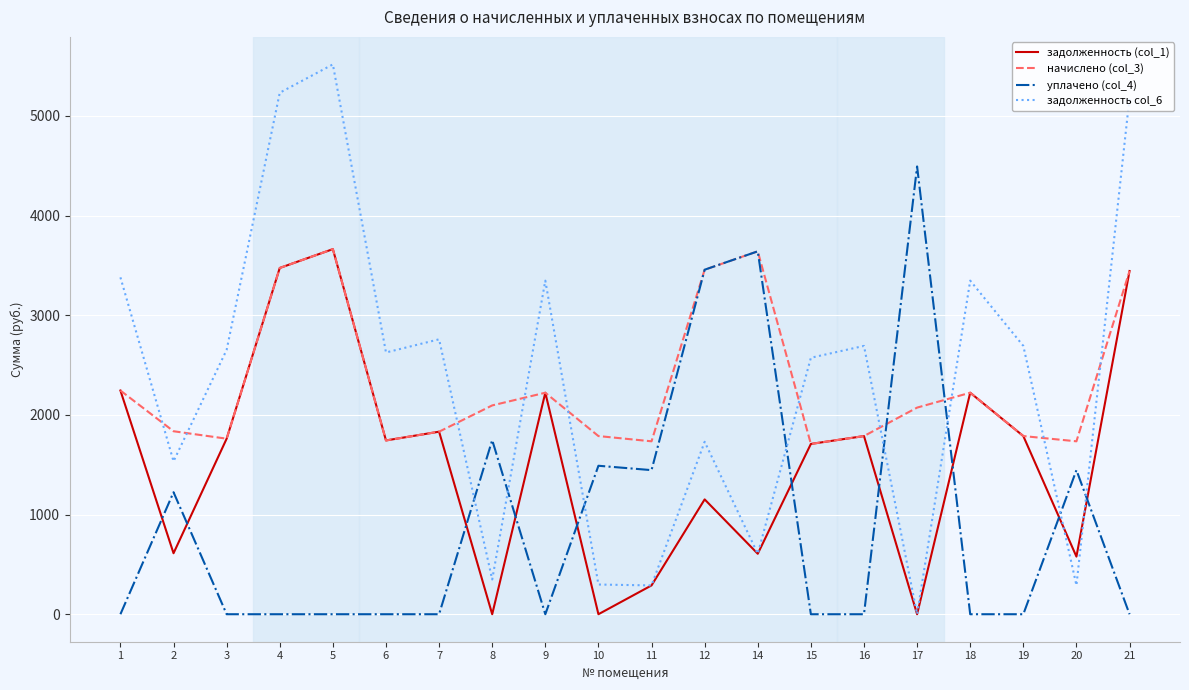

True or false: задолженность (col_1) and уплачено (col_4) intersect in this chart.

True